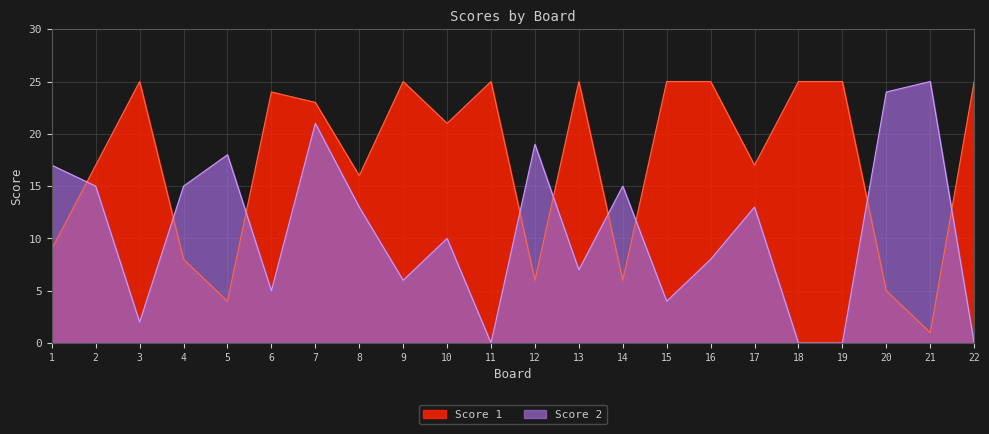

True or false: Score 1 has more than 2 points higher than both neighbors.

True